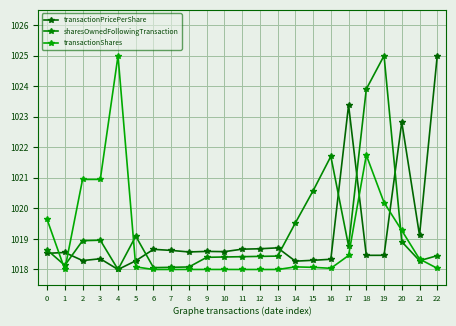

Is the value of transactionShares at 5 greater than the value of sharesOwnedFollowingTransaction at 20?

No